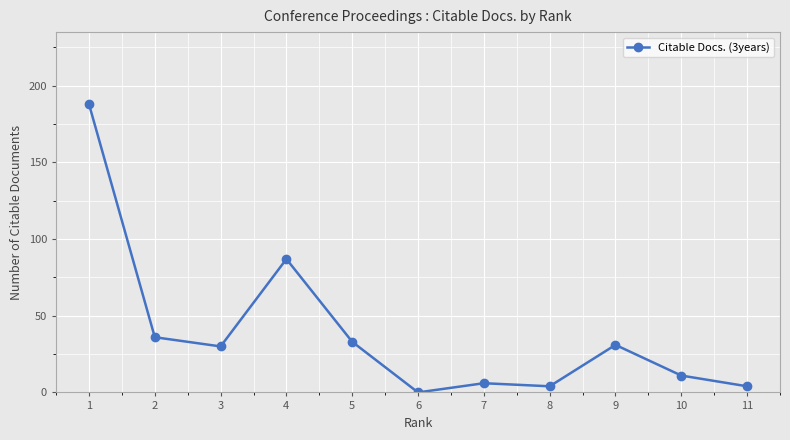

Reading right to left, extract all data points from this chart.

11=4	10=11	9=31	8=4	7=6	6=0	5=33	4=87	3=30	2=36	1=188